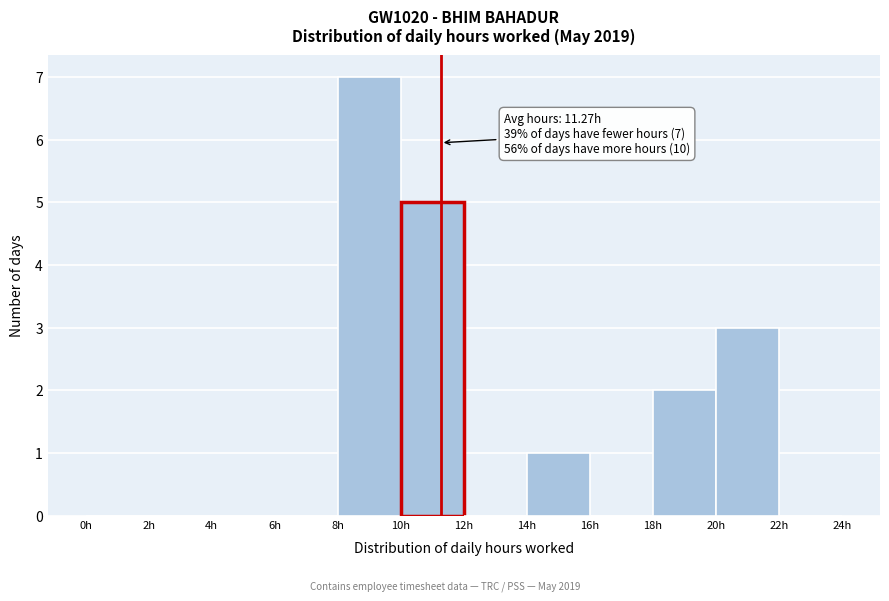

Which range on the x-axis has the tallest bar?

8 to 10